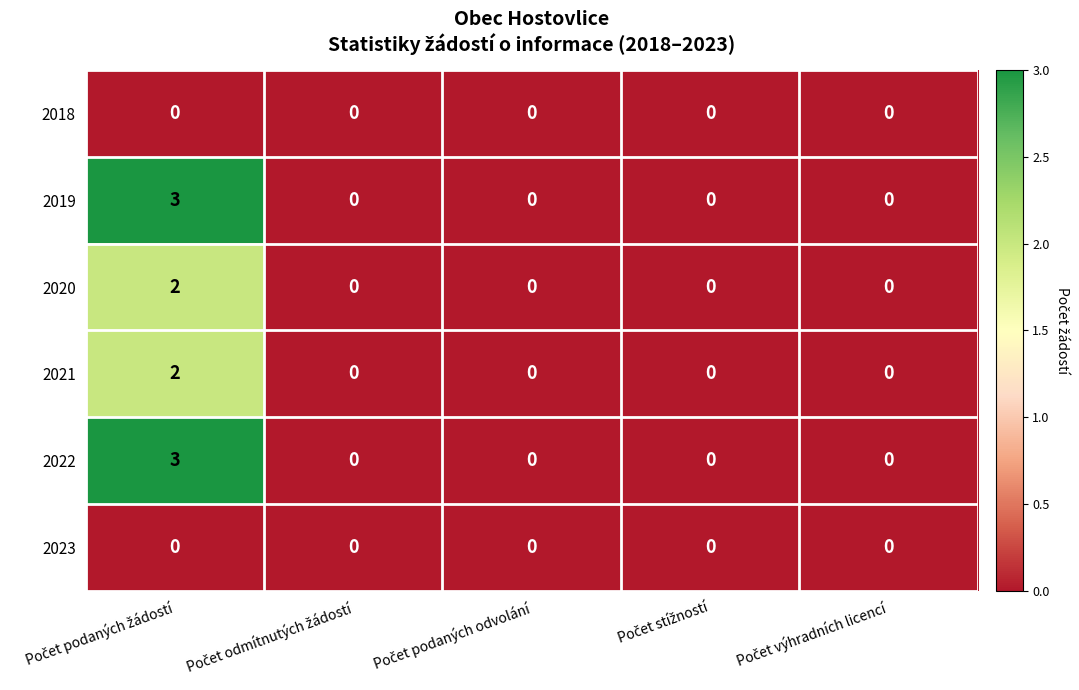

Reading left to right, what are all the values shown in this chart?

2018: 0	0	0	0	0
2019: 3	0	0	0	0
2020: 2	0	0	0	0
2021: 2	0	0	0	0
2022: 3	0	0	0	0
2023: 0	0	0	0	0